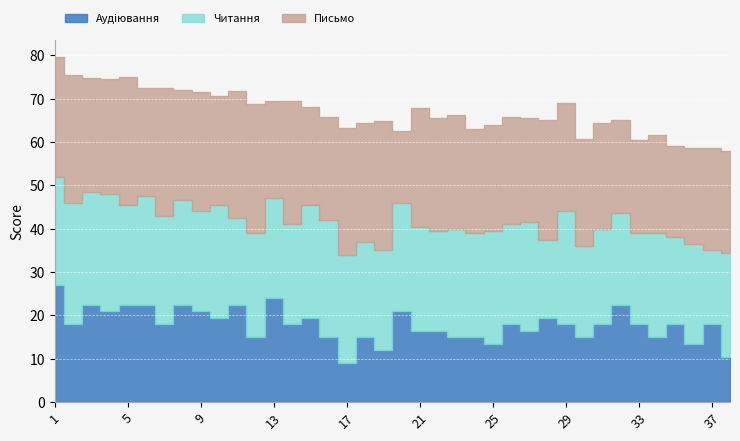

Between which two adjacent categories do Письмо and Читання first intersect?

3 and 4